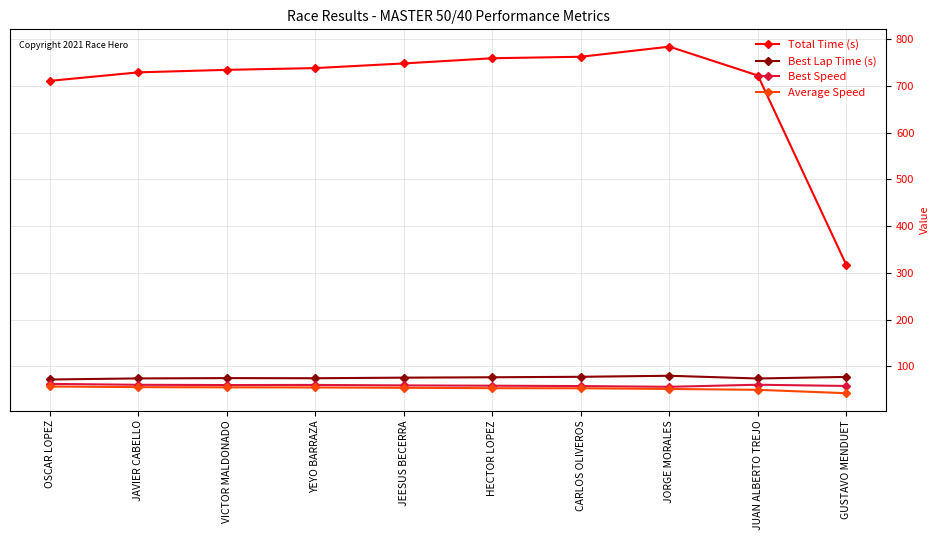

True or false: Average Speed and Best Lap Time (s) cross at least once.

False